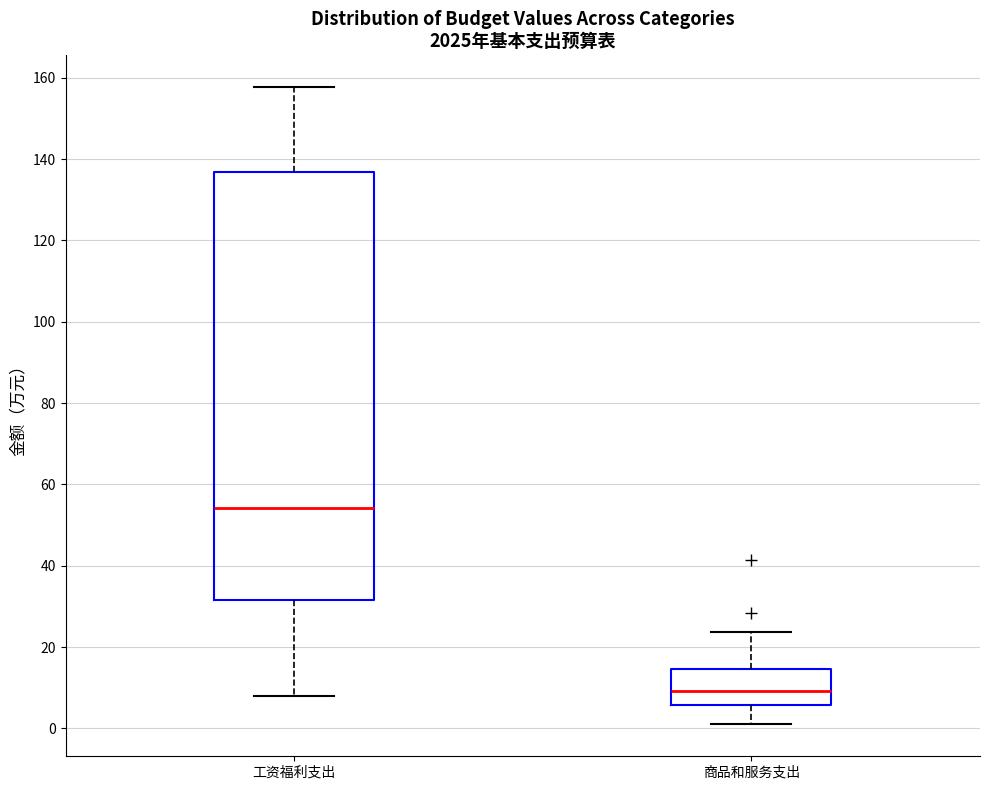

Comparing the boxes themselves (not the whiskers), which one is the tallest?

工资福利支出